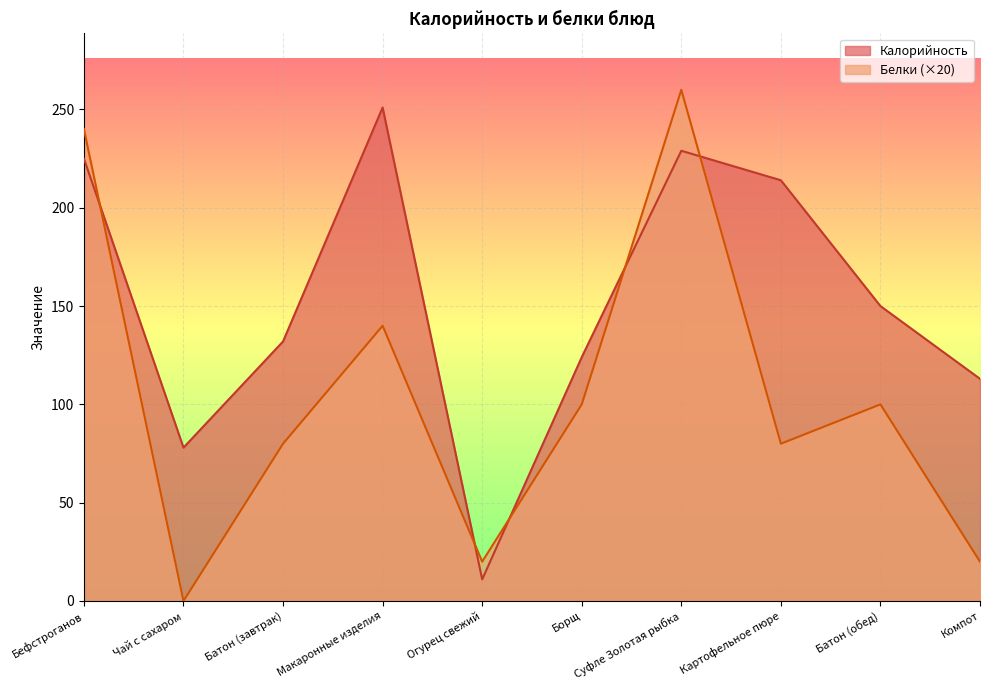

What is the average value of the Белки series?

104